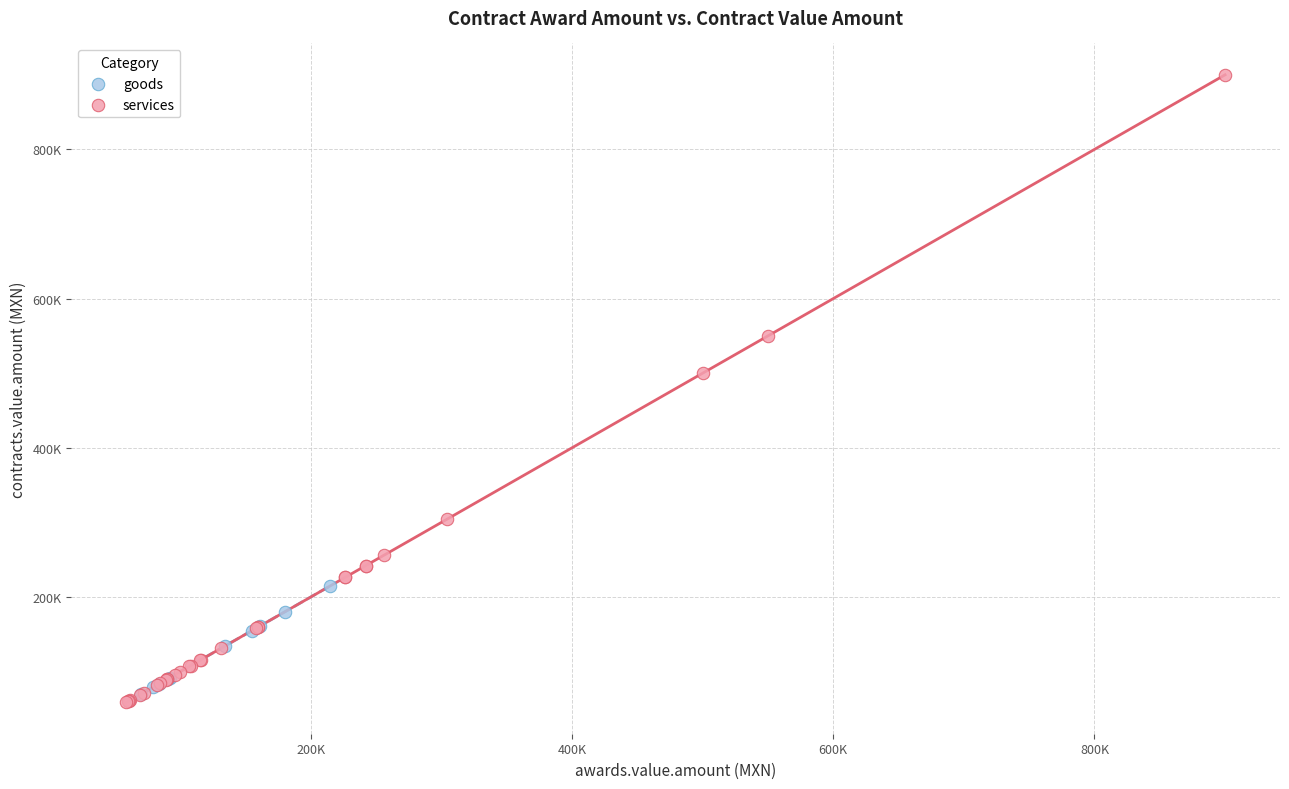

What are all the series names shown in the legend?

goods, services